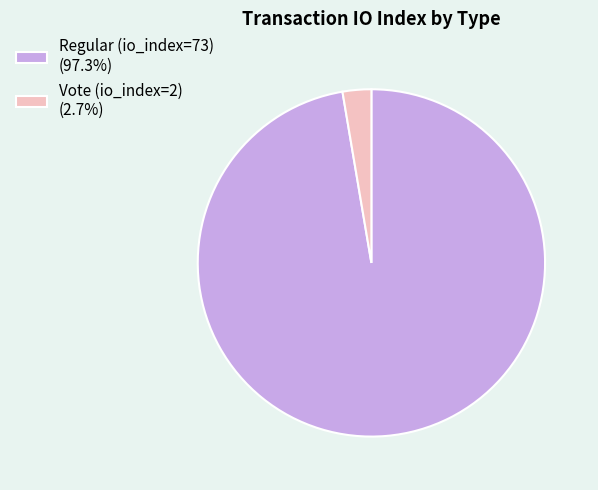

Approximately how many times larger is the value at Regular (io_index=73) (97.3%) compared to Vote (io_index=2) (2.7%)?

36.5